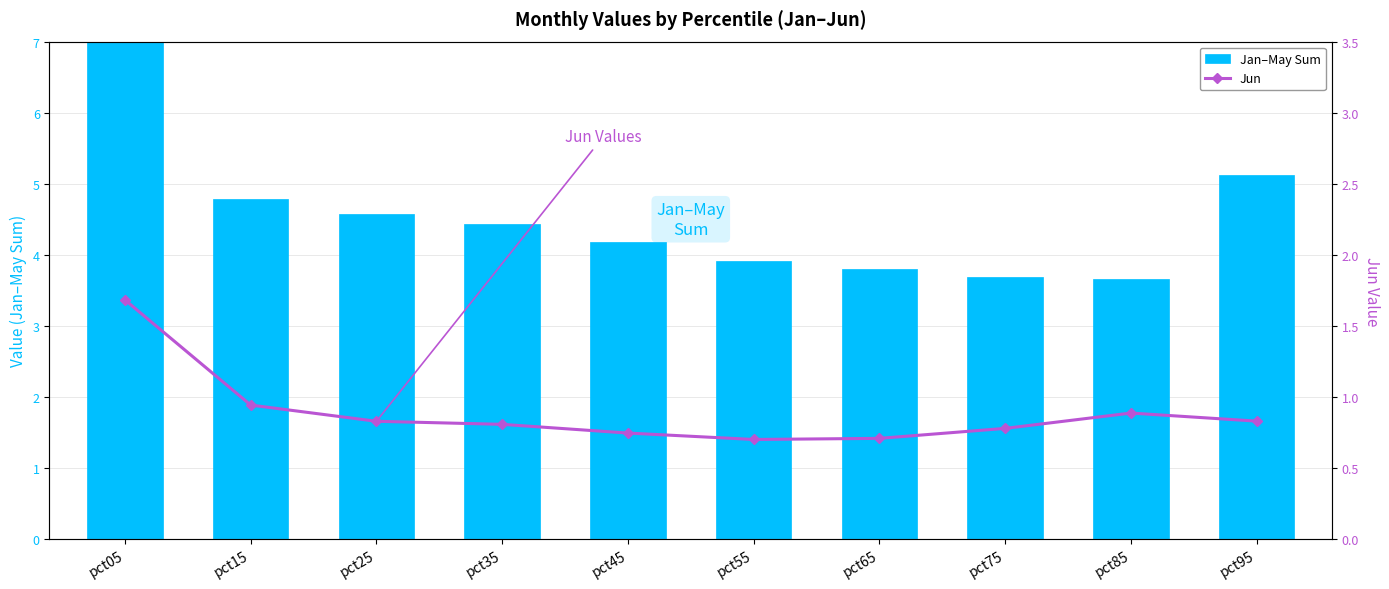

Which series has the largest total across all categories?

Jan–May Sum